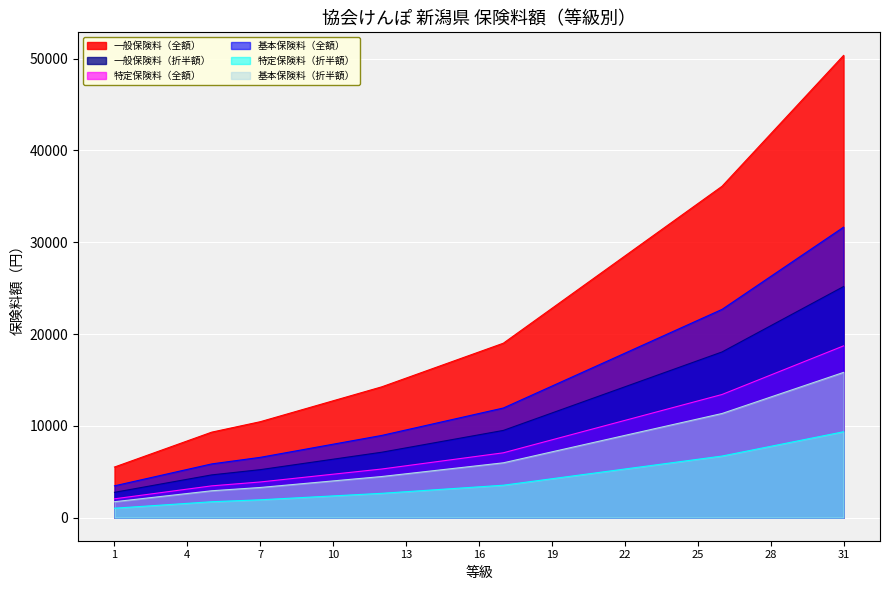

List the series in order of their peak value, highest first.

一般保険料（全額）, 基本保険料（全額）, 一般保険料（折半額）, 特定保険料（全額）, 基本保険料（折半額）, 特定保険料（折半額）